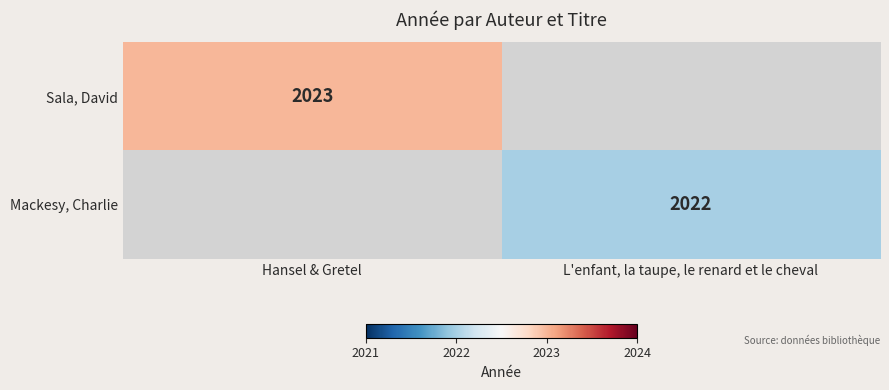

The value of Mackesy, Charlie at L'enfant, la taupe, le renard et le cheval is 729. True or false?

False